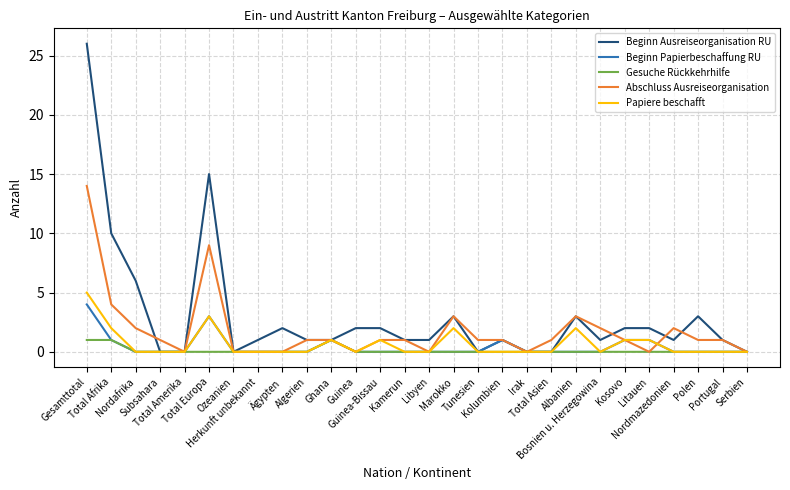

Reading left to right, list all the values displayed in this chart.

Beginn Ausreiseorganisation RU: Gesamttotal=26	Total Afrika=10	Nordafrika=6	Subsahara=0	Total Amerika=0	Total Europa=15	Ozeanien=0	Herkunft unbekannt=1	Ägypten=2	Algerien=1	Ghana=1	Guinea=2	Guinea-Bissau=2	Kamerun=1	Libyen=1	Marokko=3	Tunesien=0	Kolumbien=1	Irak=0	Total Asien=0	Albanien=3	Bosnien u. Herzegowina=1	Kosovo=2	Litauen=2	Nordmazedonien=1	Polen=3	Portugal=1	Serbien=0
Beginn Papierbeschaffung RU: Gesamttotal=4	Total Afrika=1	Nordafrika=0	Subsahara=0	Total Amerika=0	Total Europa=3	Ozeanien=0	Herkunft unbekannt=0	Ägypten=0	Algerien=0	Ghana=1	Guinea=0	Guinea-Bissau=0	Kamerun=0	Libyen=0	Marokko=0	Tunesien=0	Kolumbien=1	Irak=0	Total Asien=0	Albanien=0	Bosnien u. Herzegowina=0	Kosovo=1	Litauen=1	Nordmazedonien=0	Polen=0	Portugal=0	Serbien=0
Gesuche Rückkehrhilfe: Gesamttotal=1	Total Afrika=1	Nordafrika=0	Subsahara=0	Total Amerika=0	Total Europa=0	Ozeanien=0	Herkunft unbekannt=0	Ägypten=0	Algerien=0	Ghana=1	Guinea=0	Guinea-Bissau=0	Kamerun=0	Libyen=0	Marokko=0	Tunesien=0	Kolumbien=0	Irak=0	Total Asien=0	Albanien=0	Bosnien u. Herzegowina=0	Kosovo=0	Litauen=0	Nordmazedonien=0	Polen=0	Portugal=0	Serbien=0
Abschluss Ausreiseorganisation: Gesamttotal=14	Total Afrika=4	Nordafrika=2	Subsahara=1	Total Amerika=0	Total Europa=9	Ozeanien=0	Herkunft unbekannt=0	Ägypten=0	Algerien=1	Ghana=1	Guinea=0	Guinea-Bissau=1	Kamerun=1	Libyen=0	Marokko=3	Tunesien=1	Kolumbien=1	Irak=0	Total Asien=1	Albanien=3	Bosnien u. Herzegowina=2	Kosovo=1	Litauen=0	Nordmazedonien=2	Polen=1	Portugal=1	Serbien=0
Papiere beschafft: Gesamttotal=5	Total Afrika=2	Nordafrika=0	Subsahara=0	Total Amerika=0	Total Europa=3	Ozeanien=0	Herkunft unbekannt=0	Ägypten=0	Algerien=0	Ghana=1	Guinea=0	Guinea-Bissau=1	Kamerun=0	Libyen=0	Marokko=2	Tunesien=0	Kolumbien=0	Irak=0	Total Asien=0	Albanien=2	Bosnien u. Herzegowina=0	Kosovo=1	Litauen=1	Nordmazedonien=0	Polen=0	Portugal=0	Serbien=0